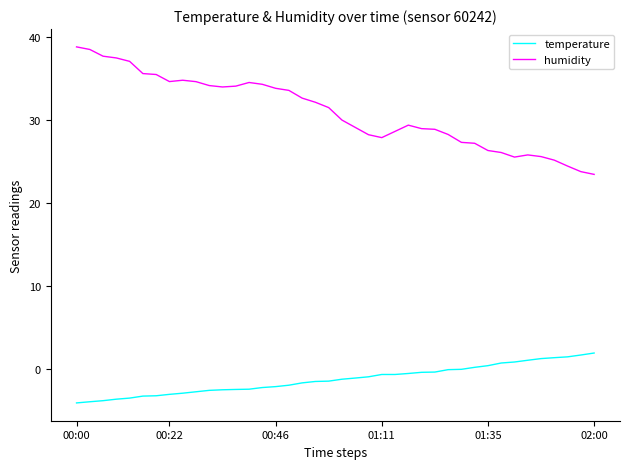

Which series has the widest spread of values?

humidity